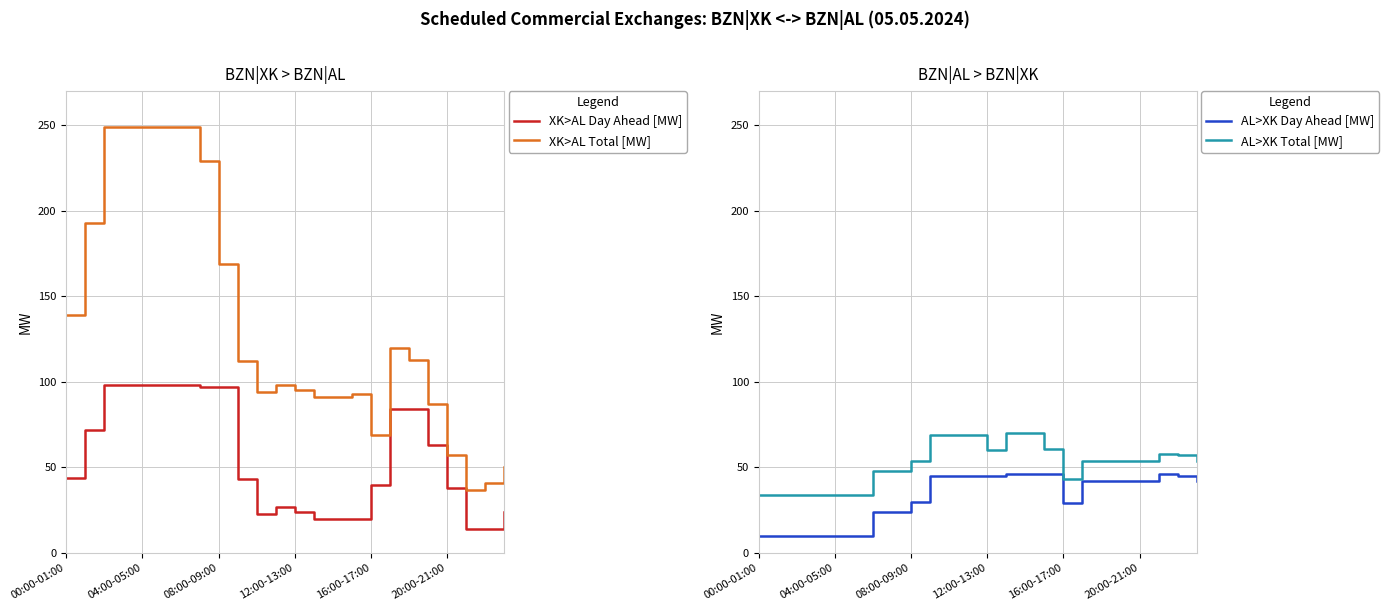

Where does the AL>XK Total [MW] series first go above 54?

9